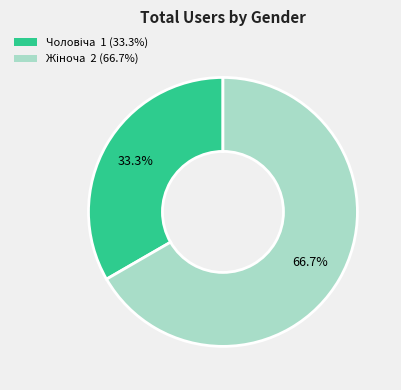

Is there any slice that represents more than half of the pie?

Yes